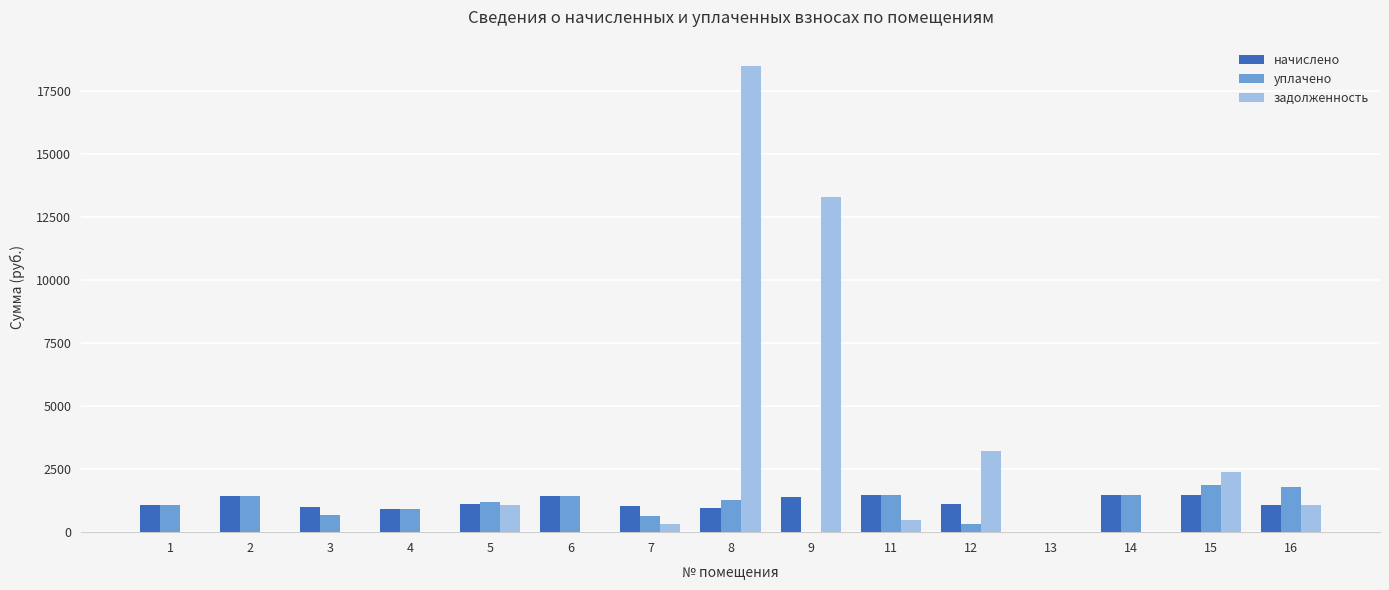

Between 9 and 14, which series saw the biggest shift?

задолженность